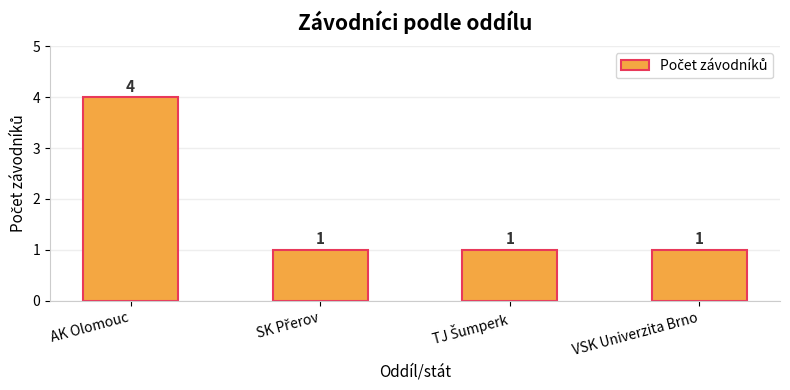

What is the difference between the maximum and minimum values?

3